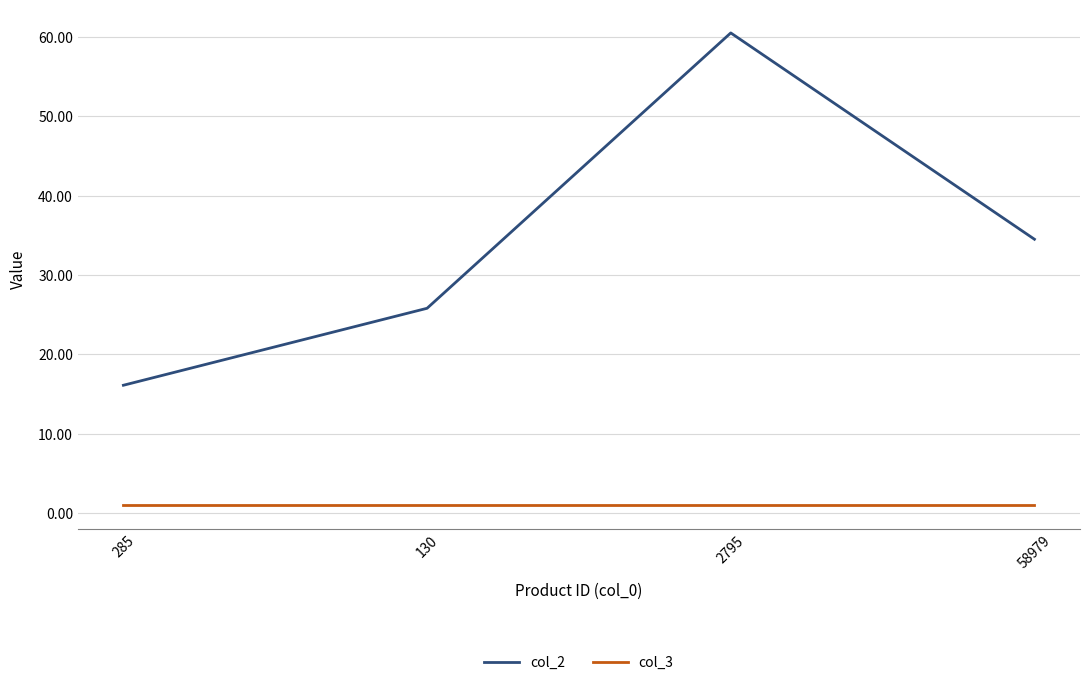

What is the difference between the maximum and second lowest values in the col_2 series?

34.7